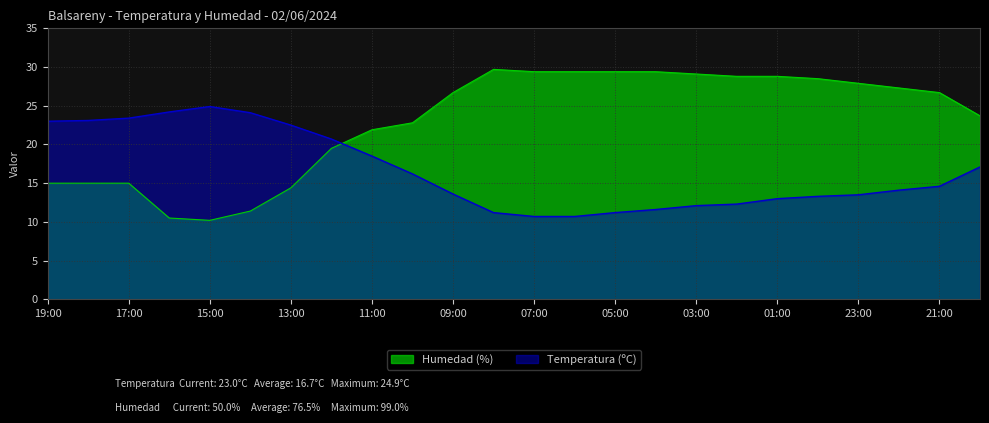

Reading left to right, transcribe all the data shown in this chart.

Temperatura (ºC): 19:00=23.0	18:00=23.1	17:00=23.4	16:00=24.2	15:00=24.9	14:00=24.1	13:00=22.5	12:00=20.7	11:00=18.5	10:00=16.2	09:00=13.6	08:00=11.2	07:00=10.7	06:00=10.7	05:00=11.2	04:00=11.6	03:00=12.1	02:00=12.3	01:00=13.0	00:00=13.3	23:00=13.5	22:00=14.1	21:00=14.6	20:00=17.1
Humedad (%): 19:00=15.0	18:00=15.0	17:00=15.0	16:00=10.5	15:00=10.2	14:00=11.4	13:00=14.4	12:00=19.5	11:00=21.9	10:00=22.8	09:00=26.7	08:00=29.7	07:00=29.4	06:00=29.4	05:00=29.4	04:00=29.4	03:00=29.1	02:00=28.8	01:00=28.8	00:00=28.5	23:00=27.9	22:00=27.3	21:00=26.7	20:00=23.7